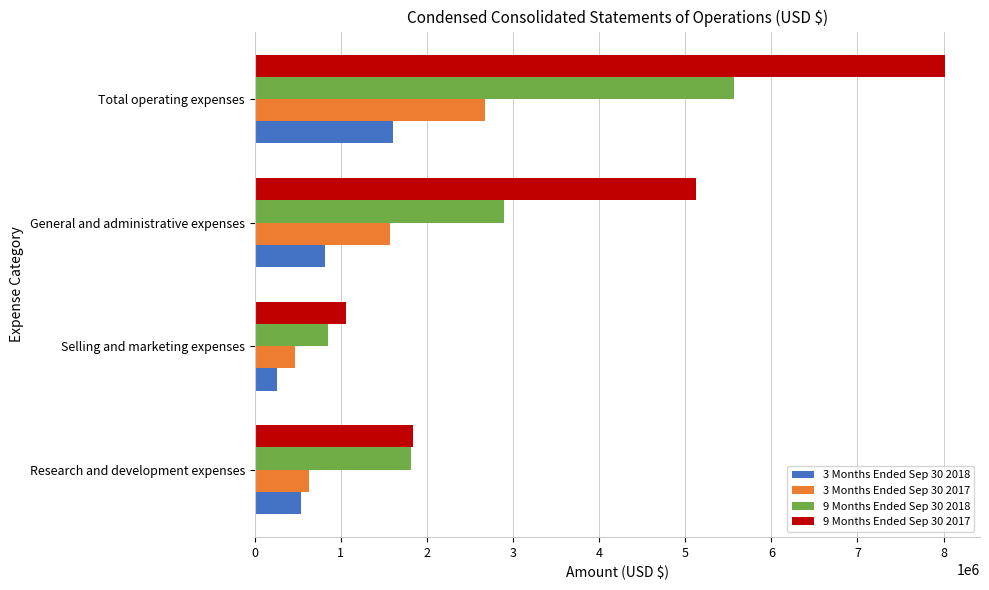

What is the difference between the maximum and second lowest values in the 3 Months Ended Sep 30 2018 series?

1076977